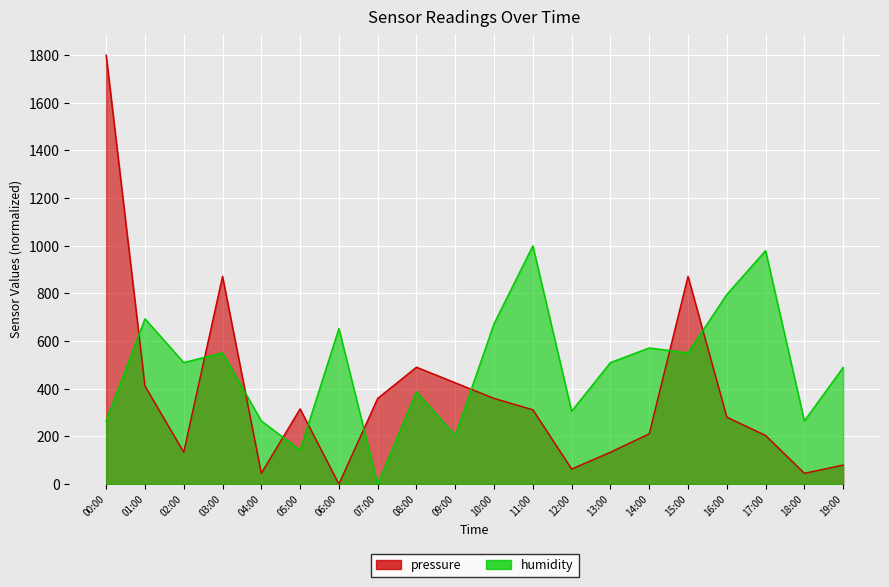

The value of humidity at 02:00 is 797.5. True or false?

False